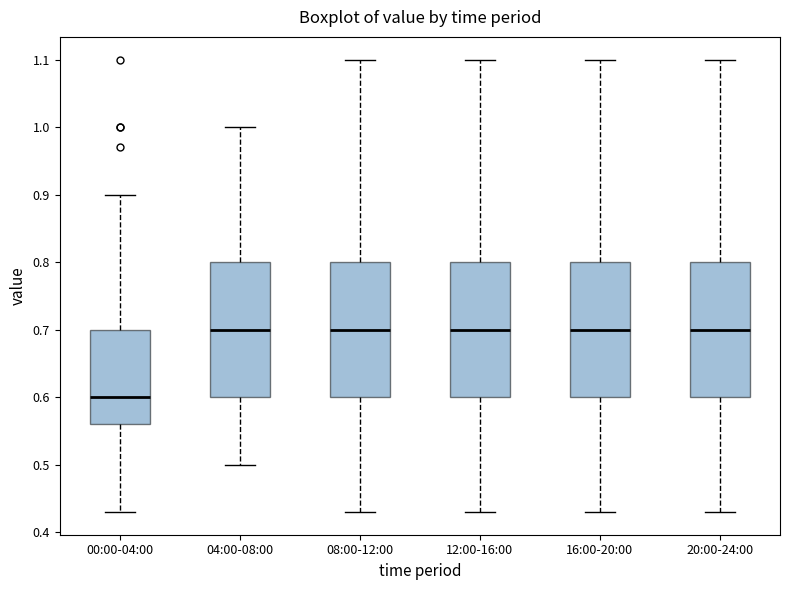

Reading left to right, read every box against the y-axis: the position of its median line, the range the box covers, and the ends of its whiskers. The values are not printed on the chart, so give them approximately, as read against the axis.

00:00-04:00: median 0.60, box 0.56 to 0.70, whiskers 0.43 to 0.90
04:00-08:00: median 0.70, box 0.60 to 0.80, whiskers 0.50 to 1.00
08:00-12:00: median 0.70, box 0.60 to 0.80, whiskers 0.43 to 1.10
12:00-16:00: median 0.70, box 0.60 to 0.80, whiskers 0.43 to 1.10
16:00-20:00: median 0.70, box 0.60 to 0.80, whiskers 0.43 to 1.10
20:00-24:00: median 0.70, box 0.60 to 0.80, whiskers 0.43 to 1.10